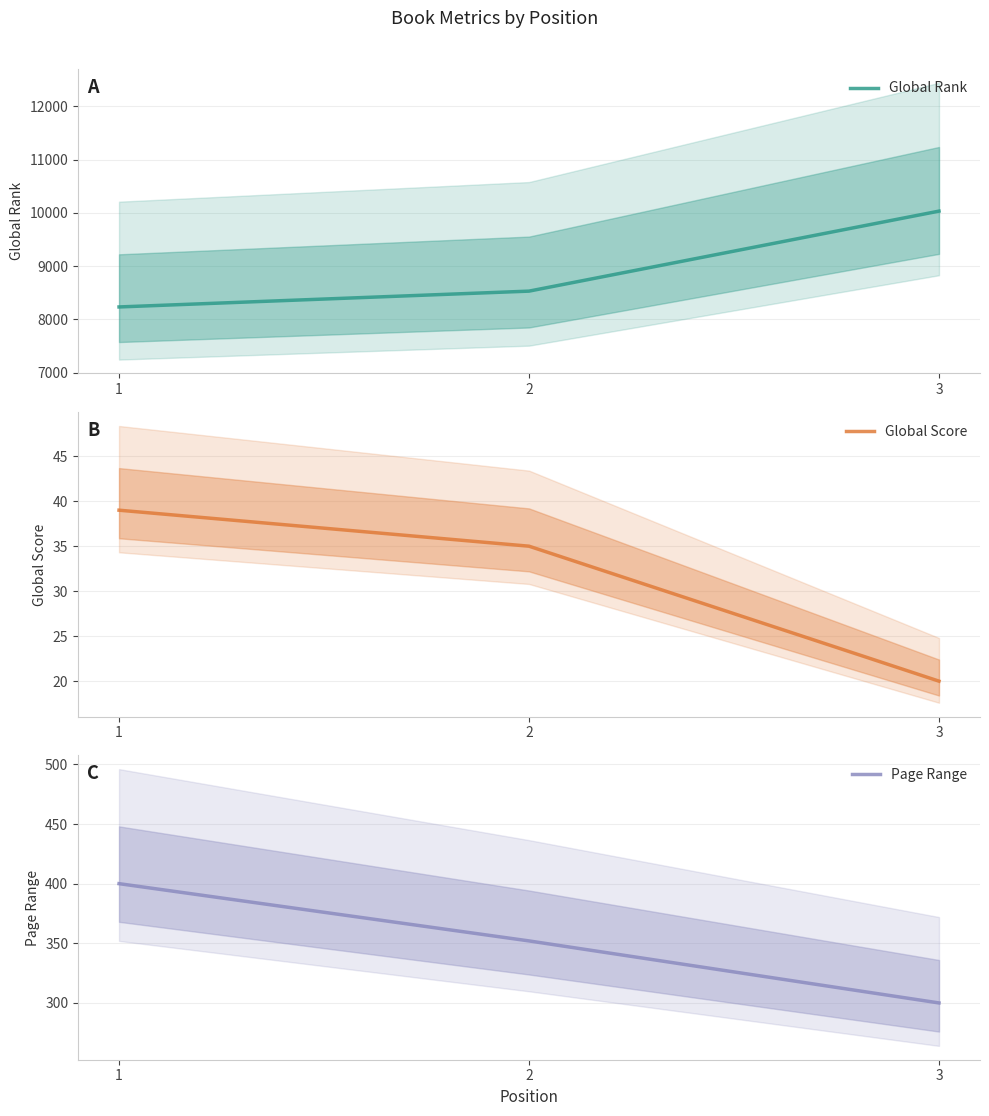

At 2, list the series in order from smallest to largest.

Global Score, Page Range, Global Rank